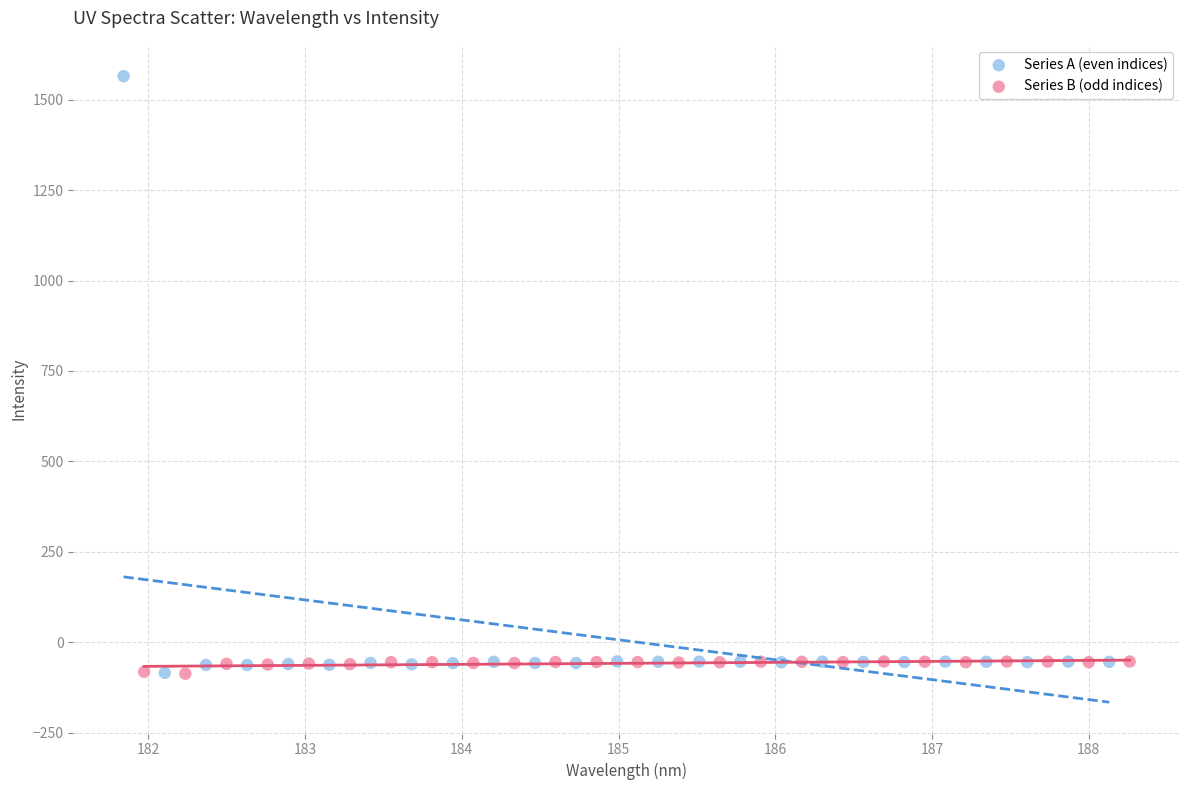

Which series reaches the maximum Y coordinate?

Series A (even indices)